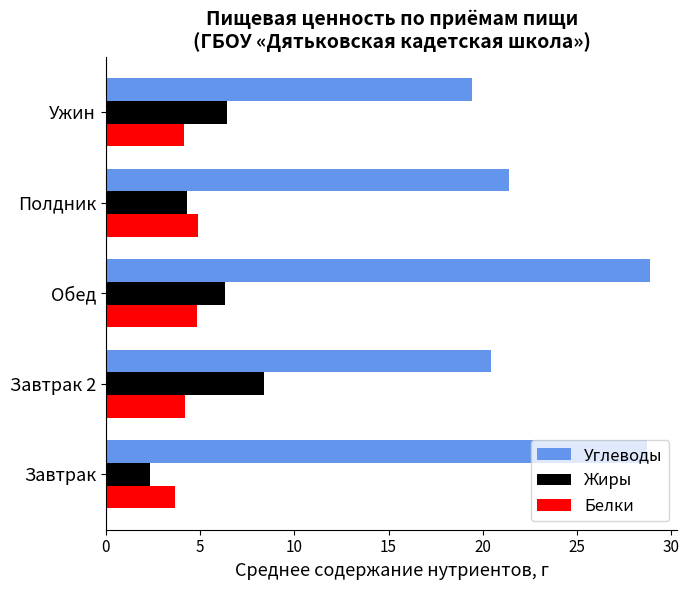

The Белки series shows 4.9 at Полдник. True or false?

True